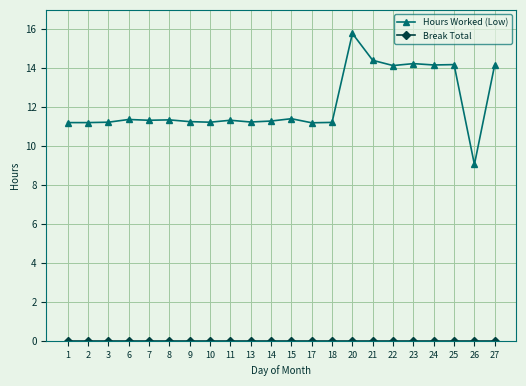

True or false: Hours Worked (Low) has a value of 11.2 at 13.

True